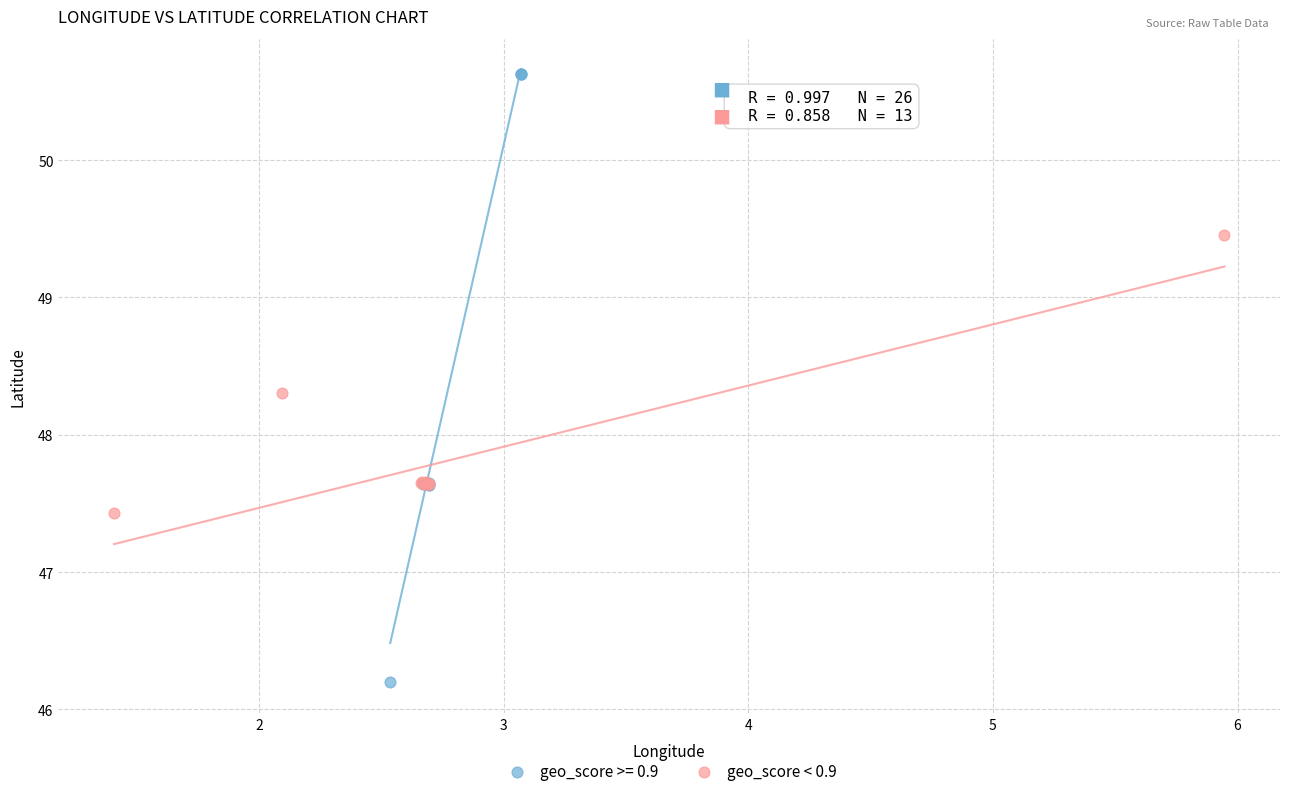

Which series reaches the minimum Y coordinate?

geo_score >= 0.9